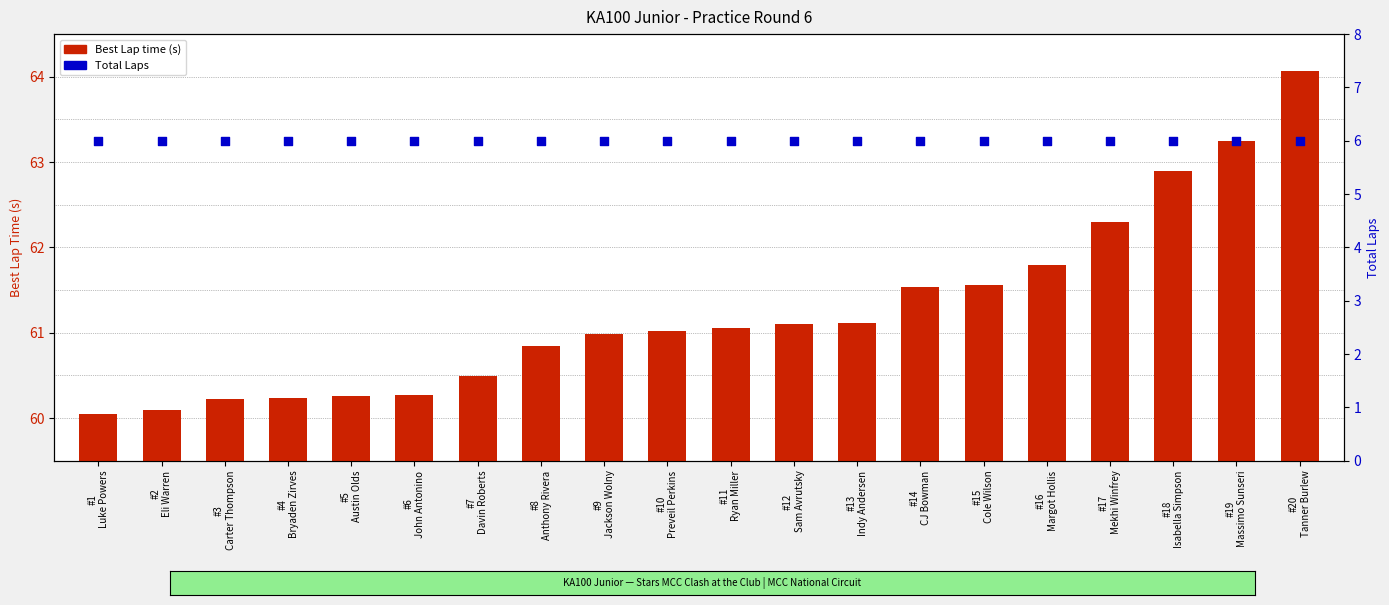

At which category is the sum across all series the highest?

#20
Tanner Burlew